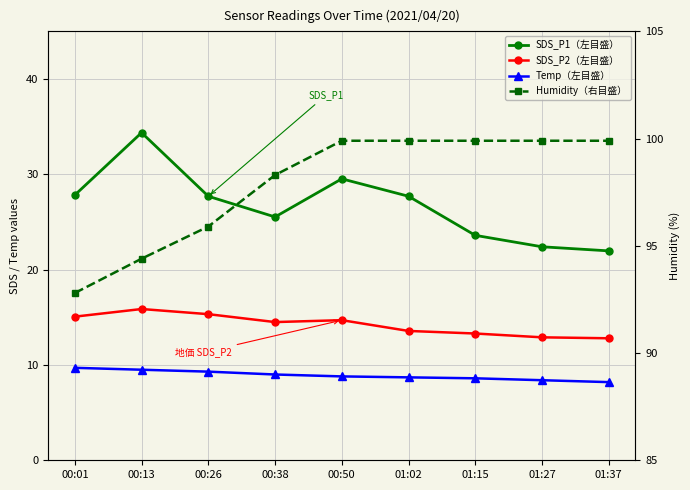

Is the value of SDS_P2（左目盛） at 00:38 greater than the value of SDS_P1（左目盛） at 01:02?

No